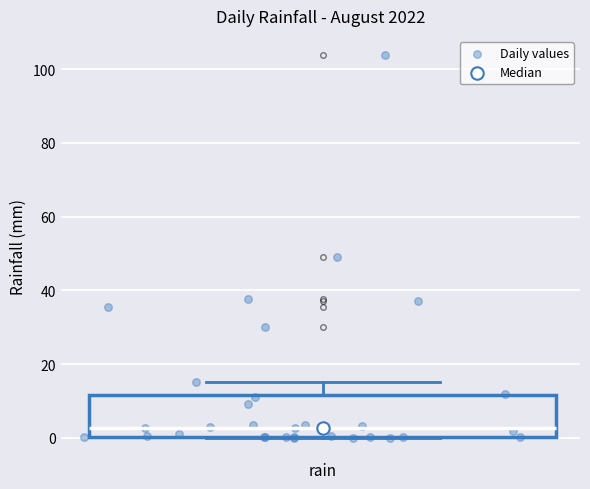

Where does the median line of the box for rain sit on the y-axis? The values are not printed on the chart, so give them approximately, as read against the axis.

2